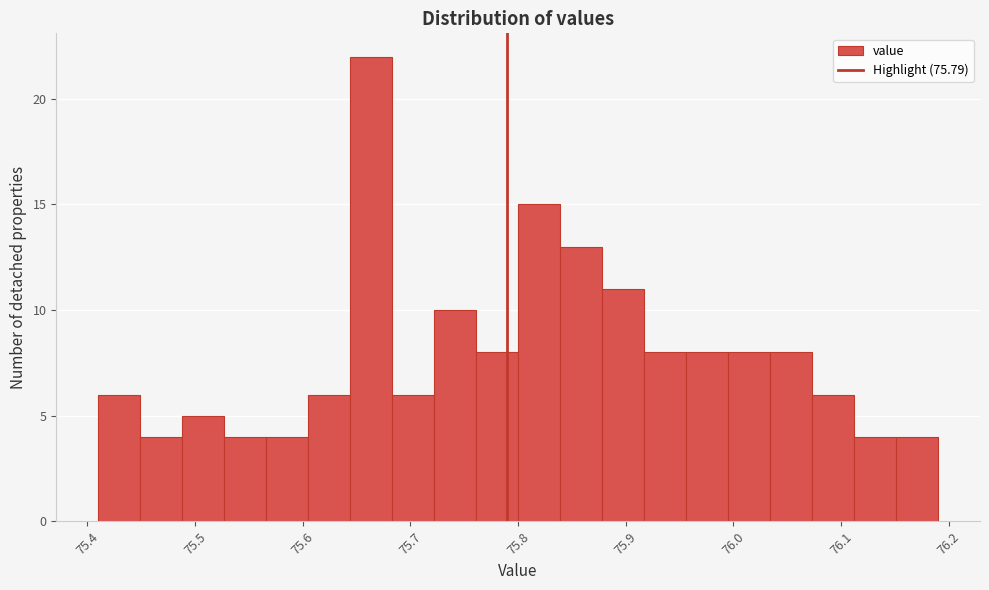

Around what value on the x-axis is the tallest bar? Give the approximate position of its centre, as read against the axis.

75.66